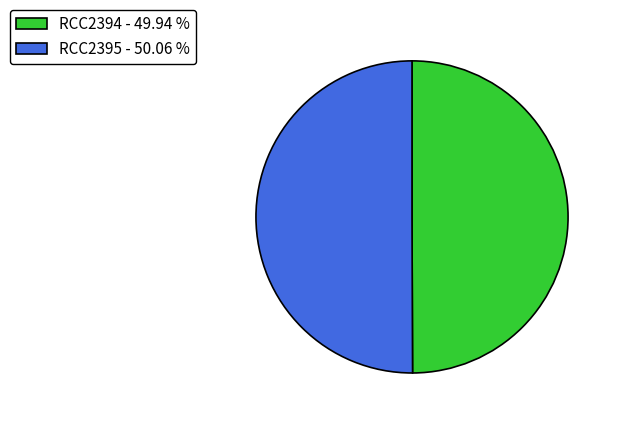

Is the sum of RCC2394 - 49.94 % and RCC2395 - 50.06 % greater than half?

Yes